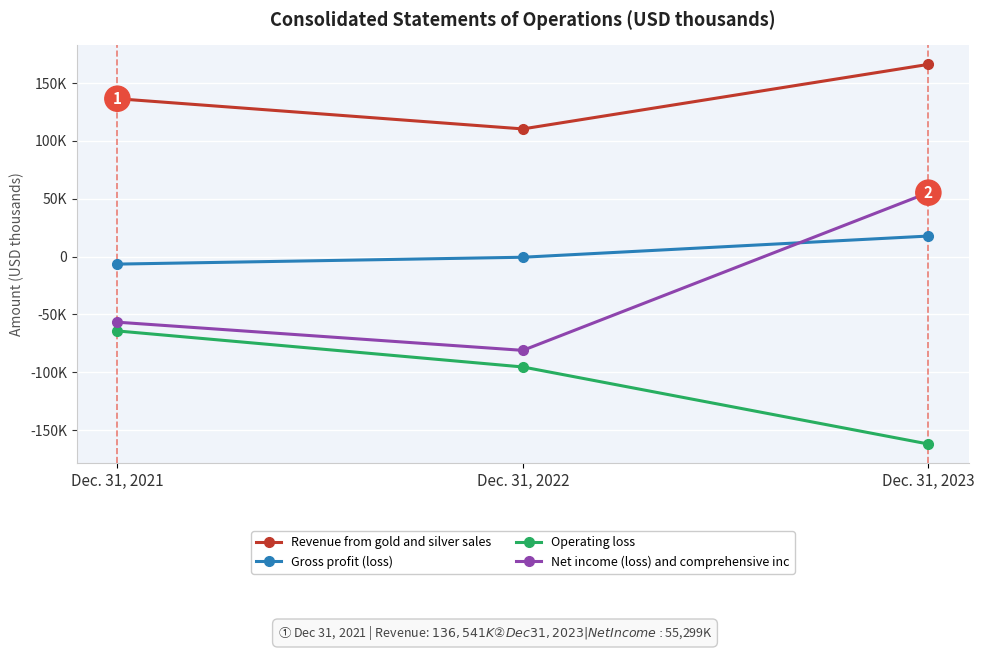

At Dec. 31, 2021, list the series in order from largest to smallest.

Revenue from gold and silver sales, Gross profit (loss), Net income (loss) and comprehensive inc, Operating loss